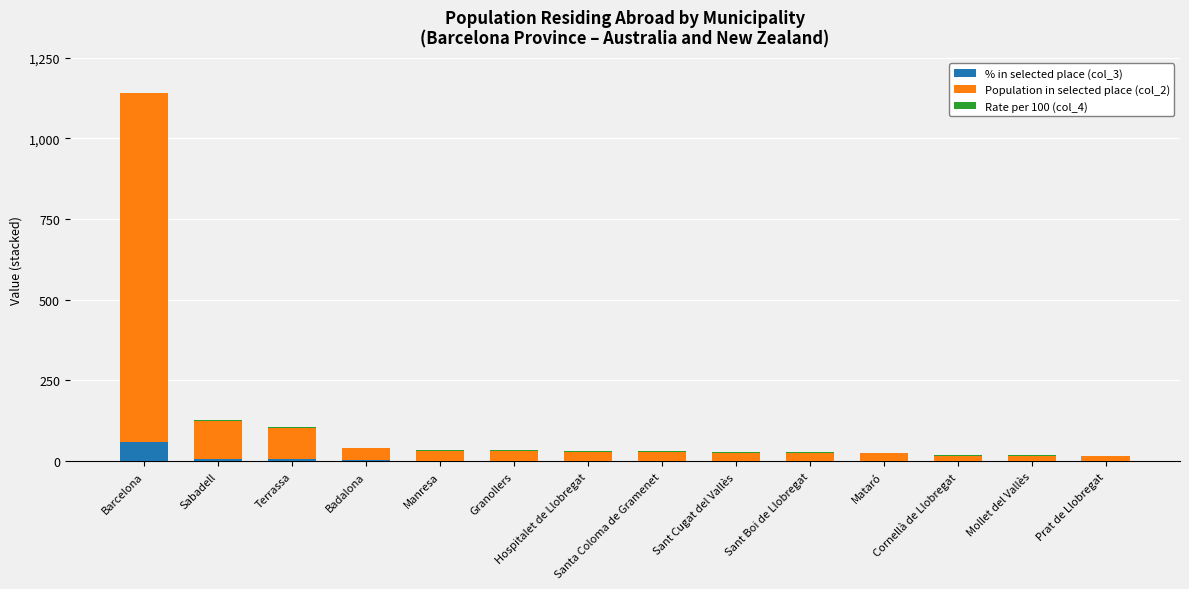

What is the maximum value for % in selected place (col_3)?

59.6